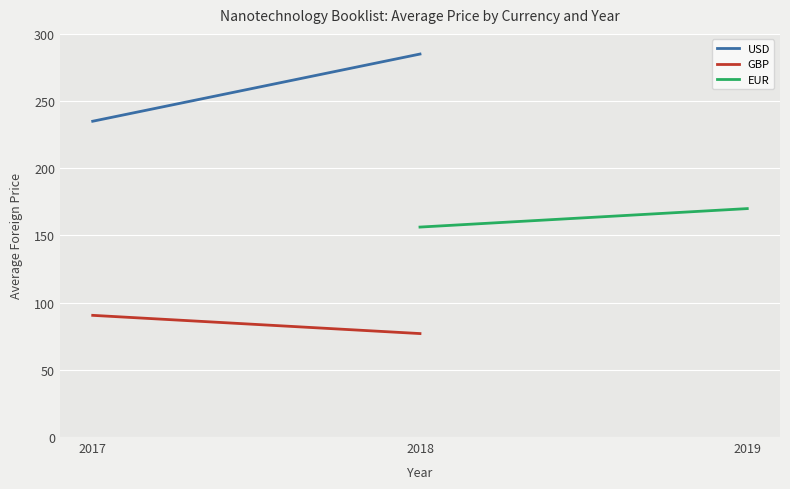

True or false: USD has a value of 193.7 at 2018.

False